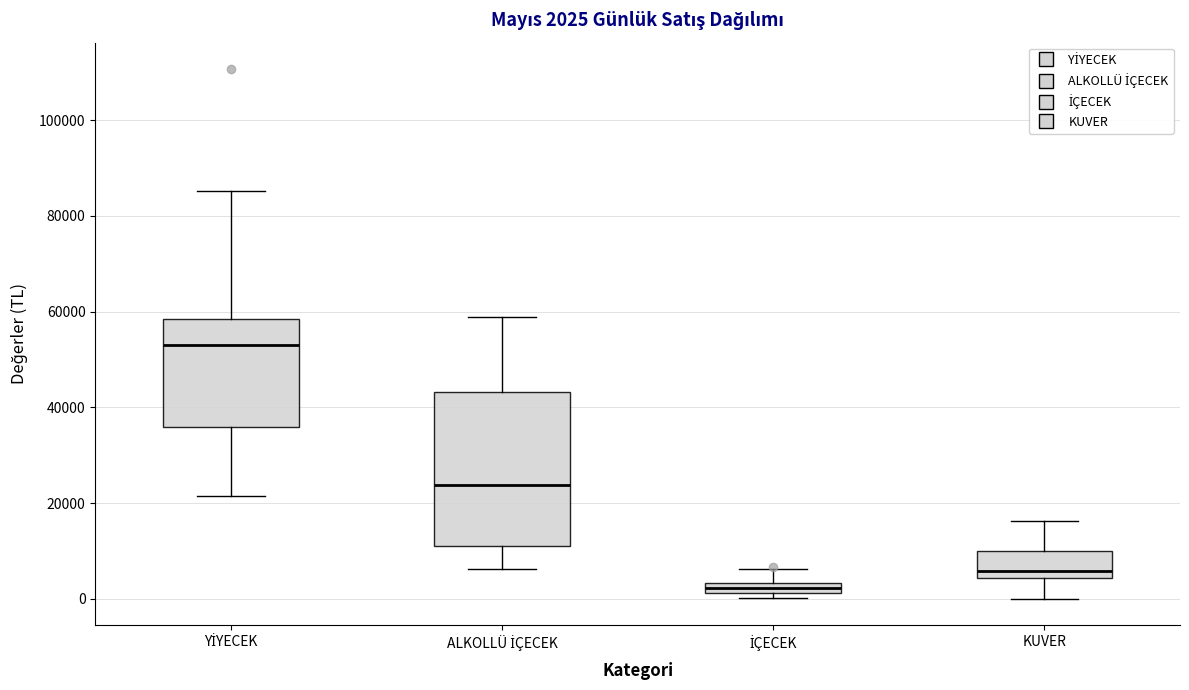

Which box has the lowest median line?

İÇECEK